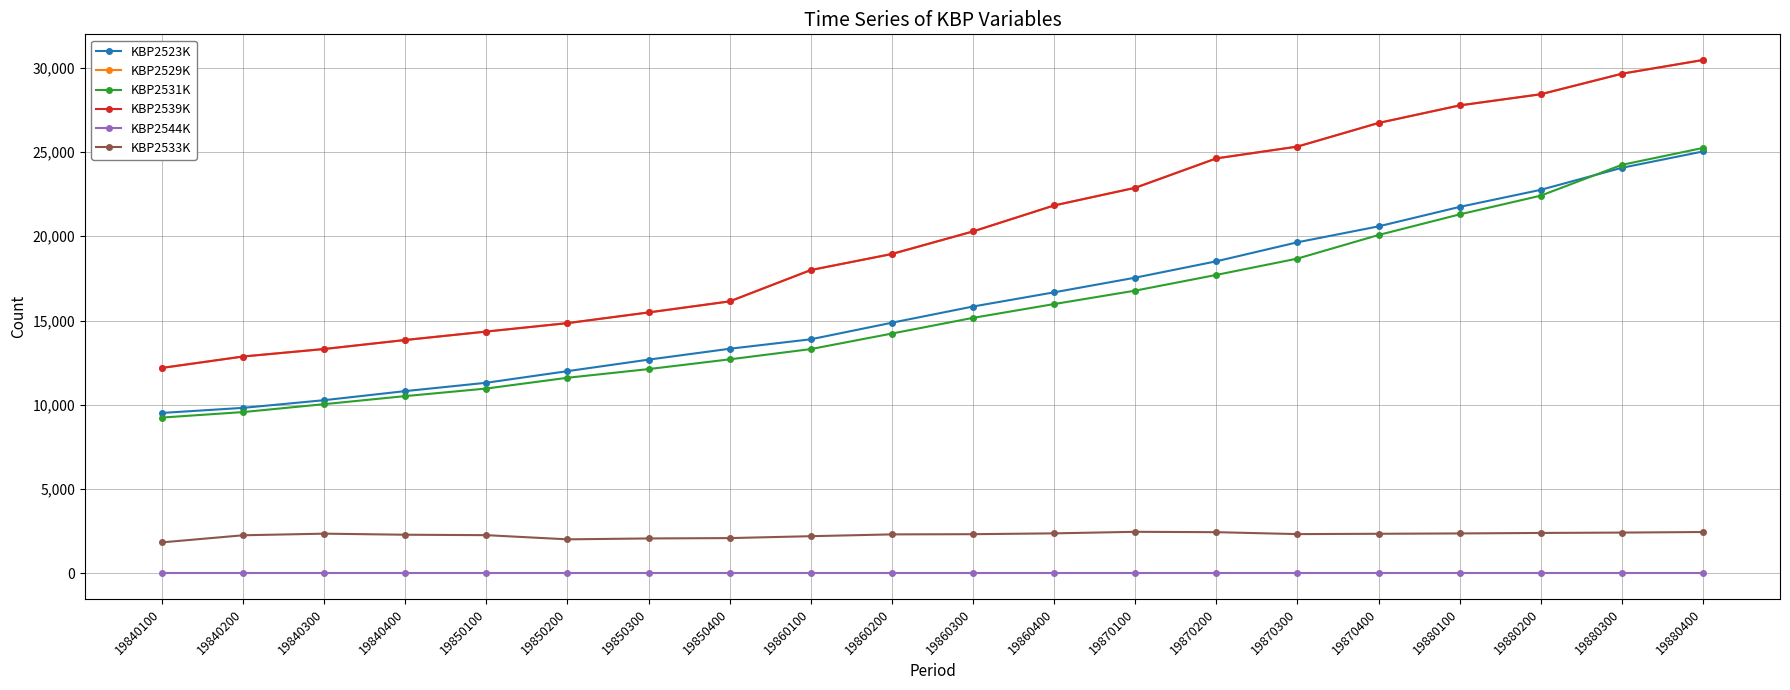

Is the value of KBP2533K at 19860100 greater than the value of KBP2523K at 19870300?

No